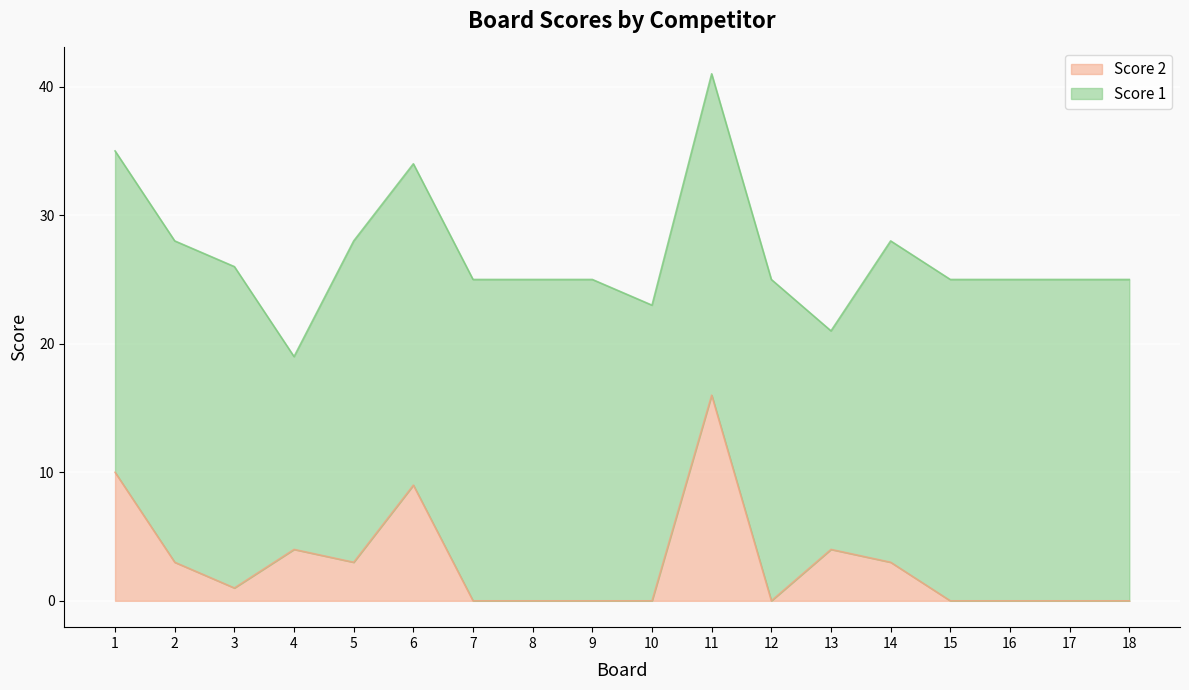

Which category has the highest value across all series?

11